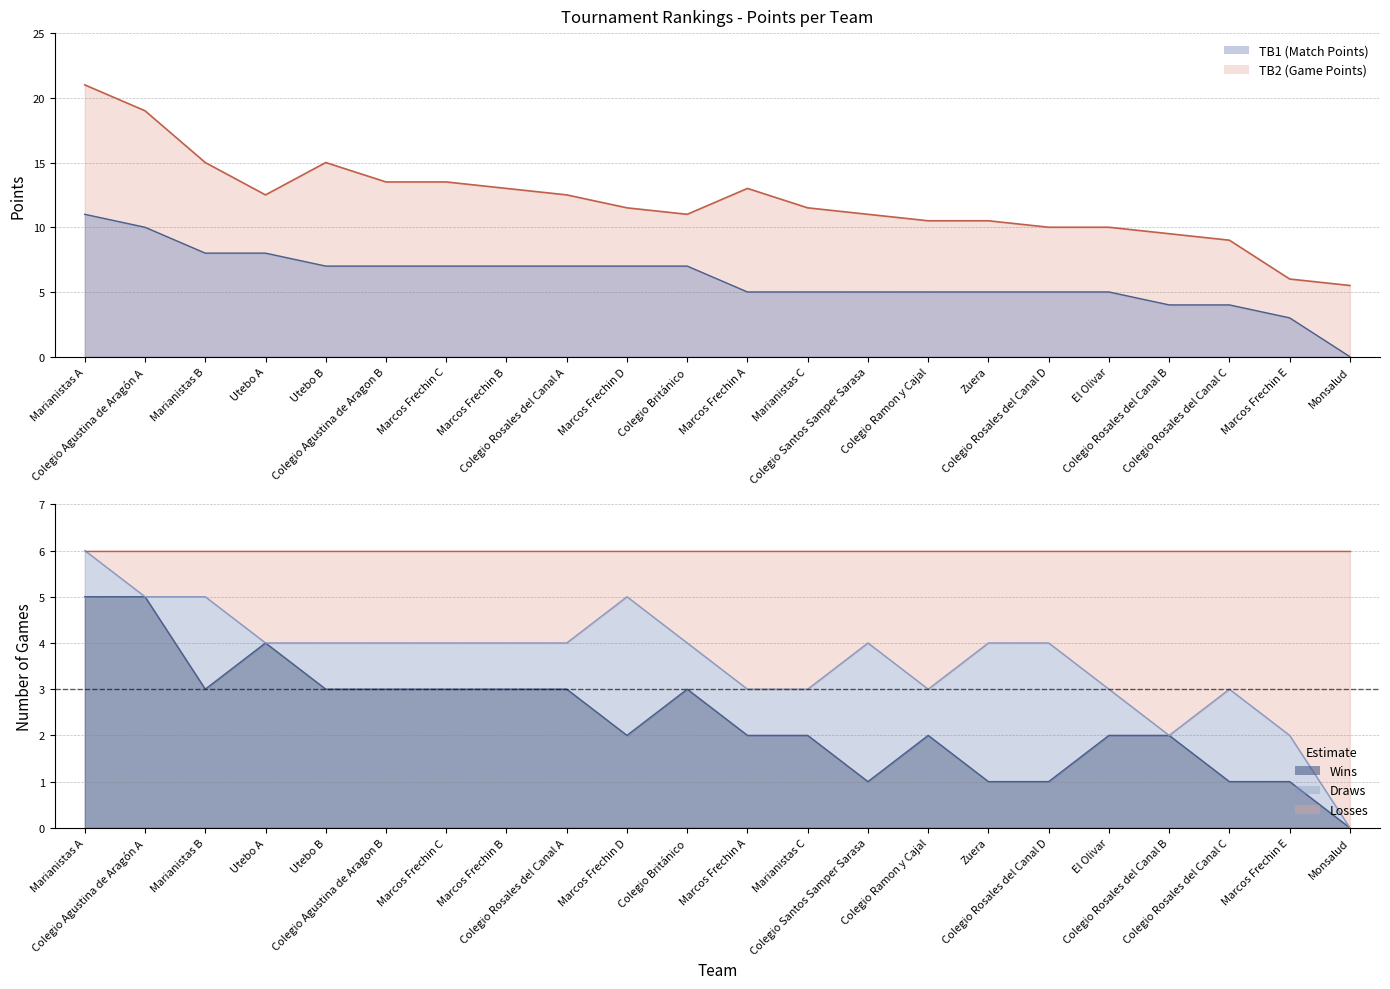

True or false: Wins and TB1 (Match Points) cross at least once.

False